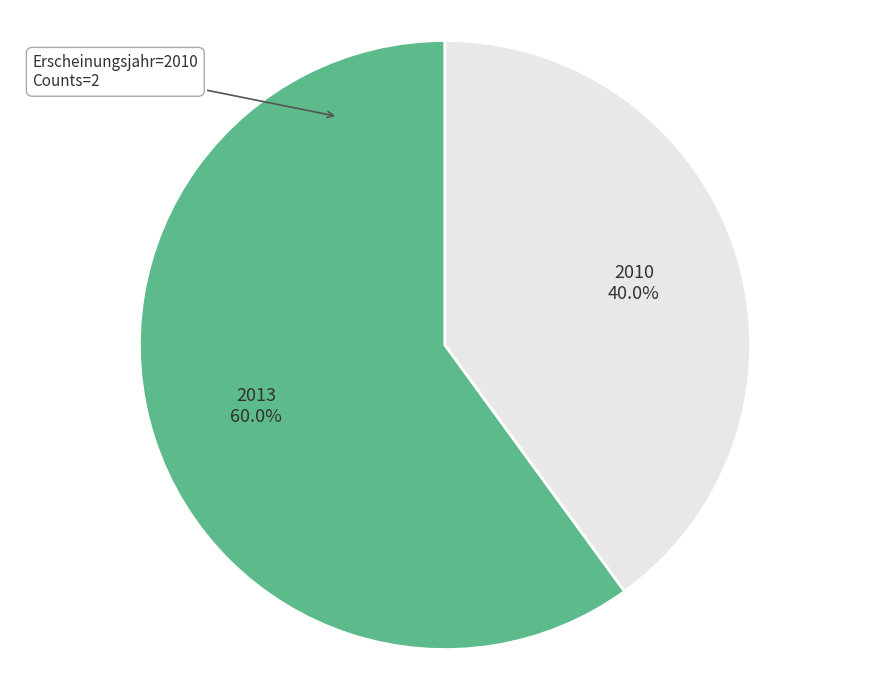

How many slices are in this pie chart?

2